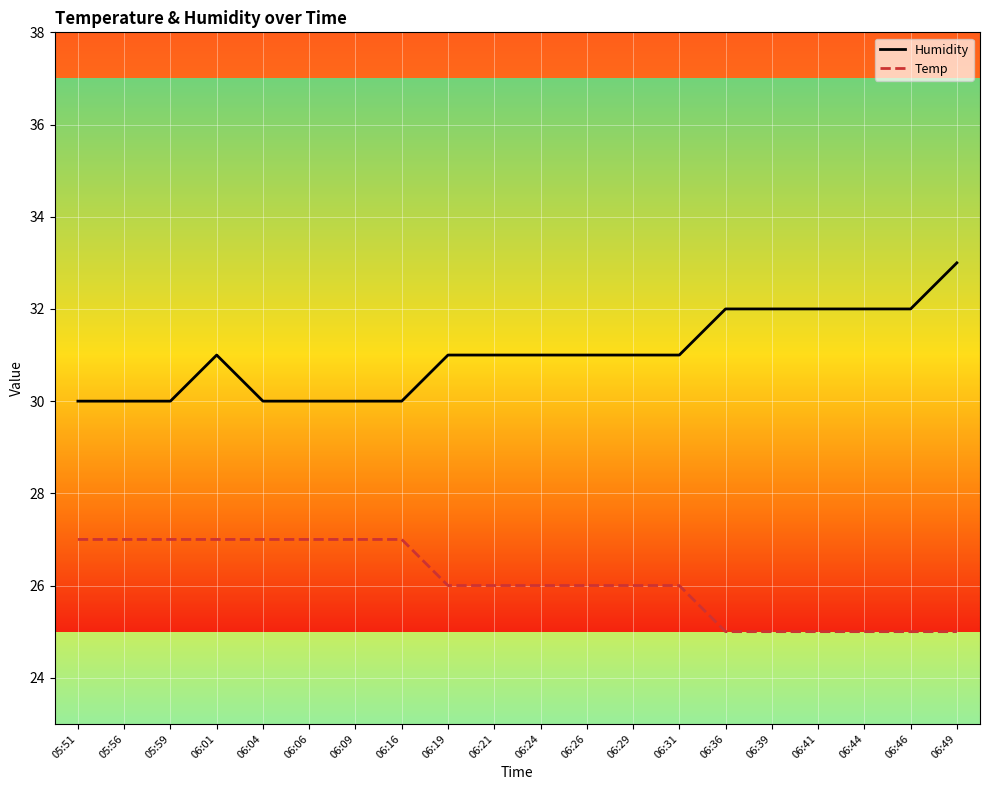

Which series has the widest spread of values?

Humidity